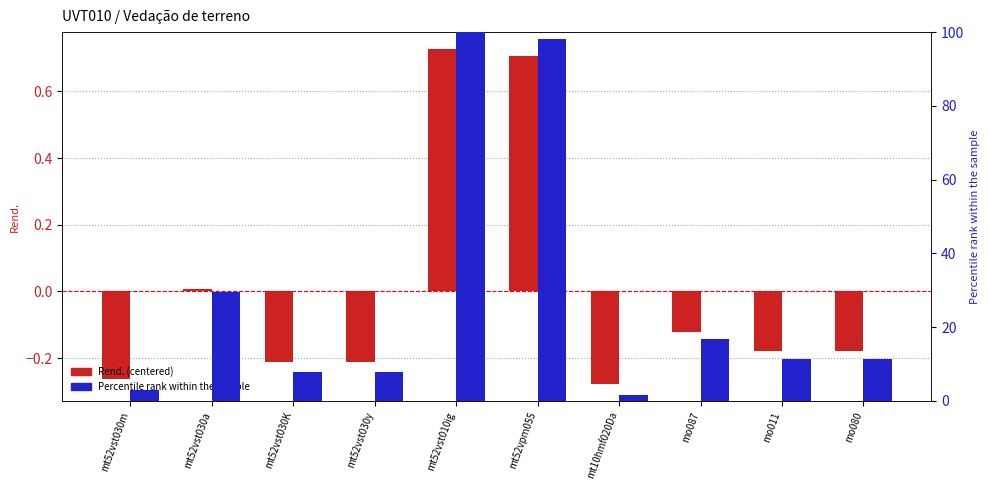

Rank the series by their maximum value, from highest to lowest.

Percentile rank, Rend. (centered)